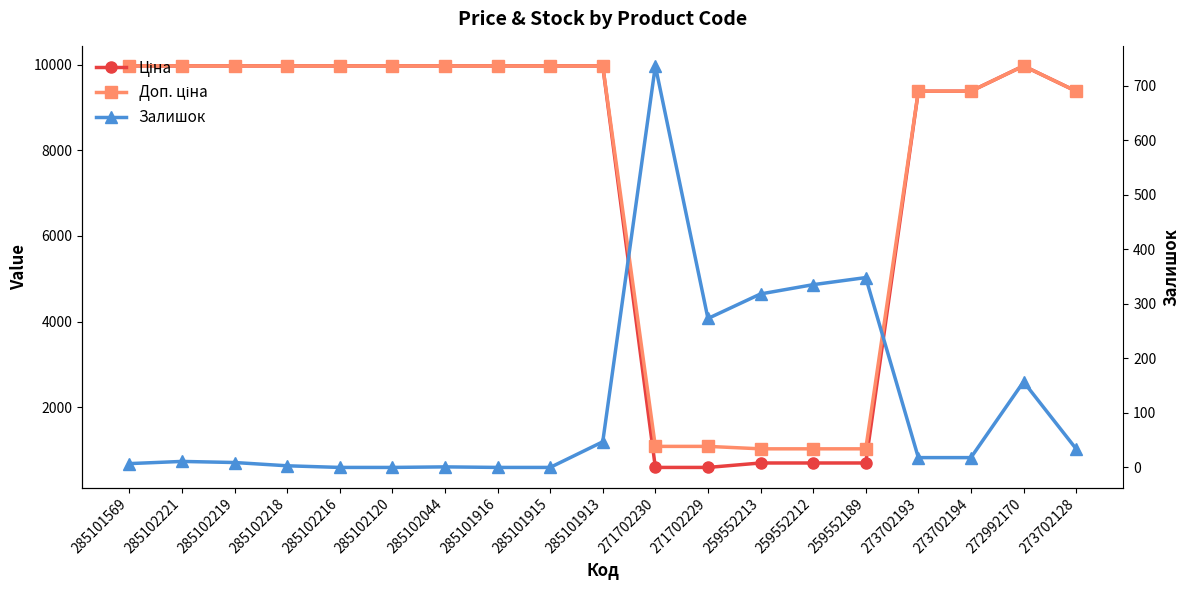

List the series in order of their peak value, lowest first.

Залишок, Ціна, Доп. ціна